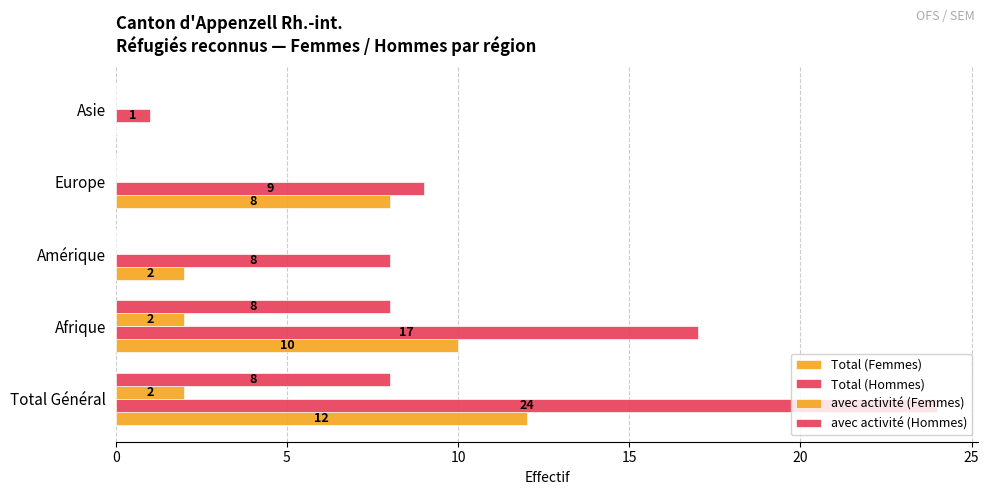

How many categories are shown in the chart?

5